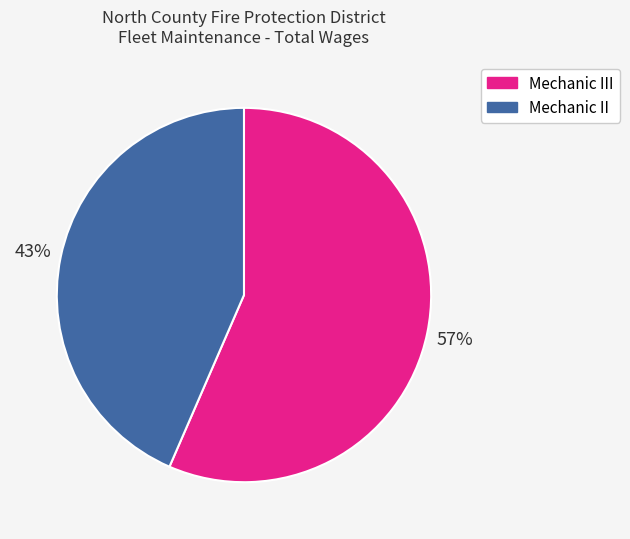

Does any single category account for the majority?

Yes